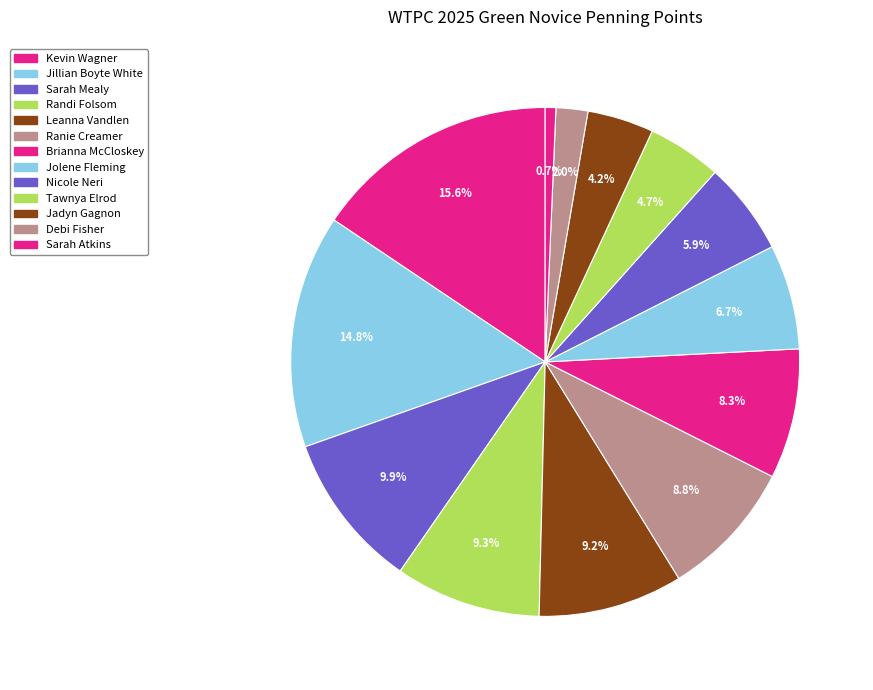

Which category has the biggest portion of the pie?

Kevin Wagner